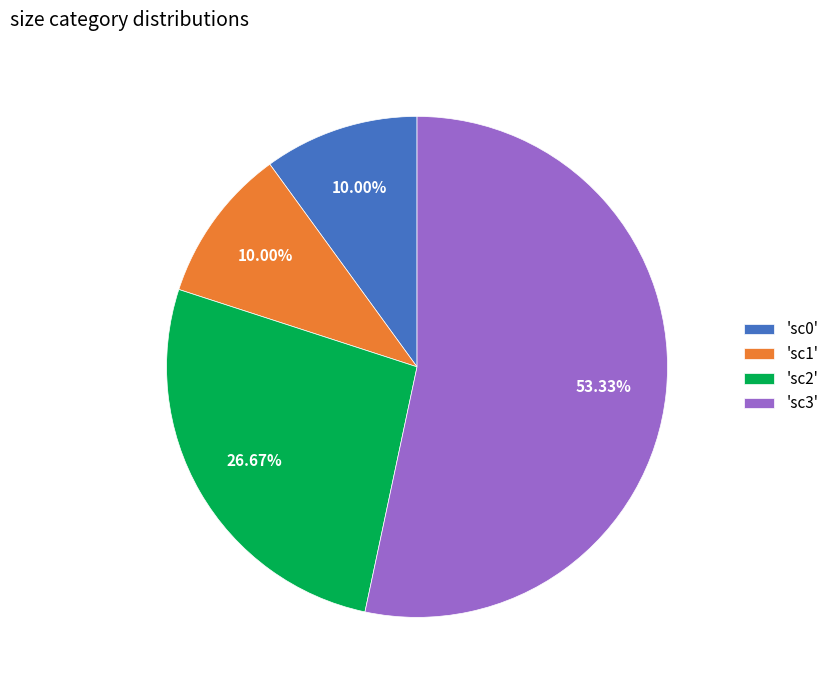

Is the sum of 'sc0' and 'sc1' greater than half?

No